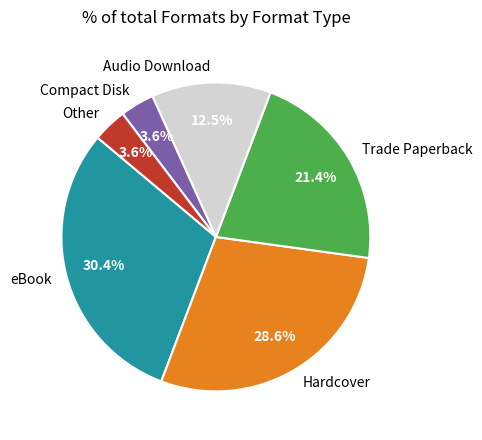

Which slice is the largest?

eBook